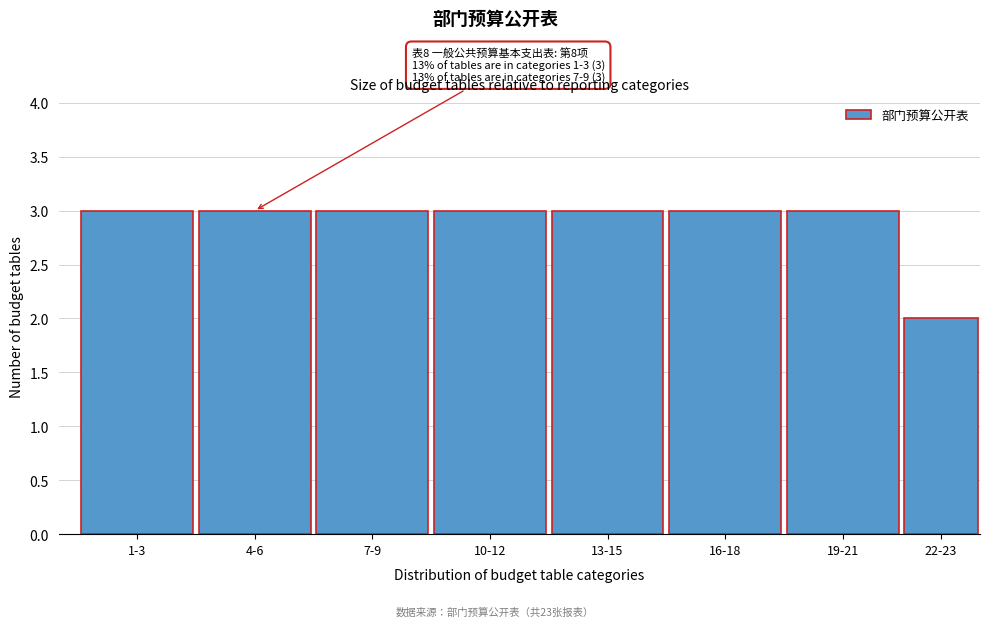

Reading right to left, extract all data points from this chart.

2	3	3	3	3	3	3	3